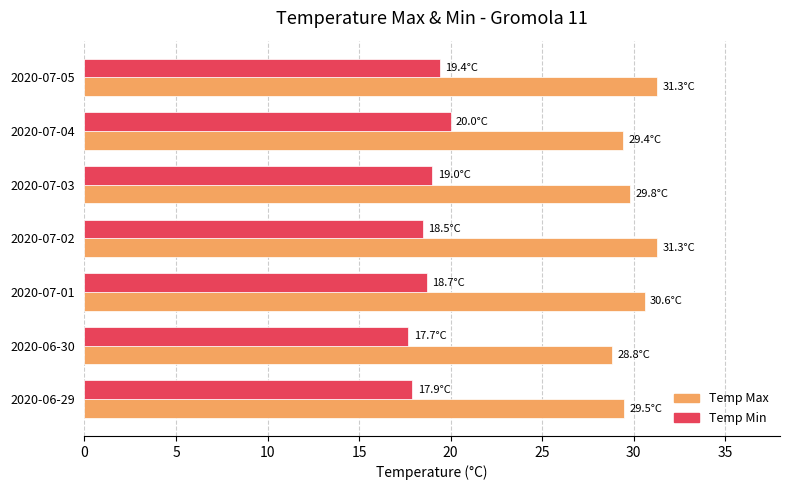

What is the average value of the Temp Min series?

18.7